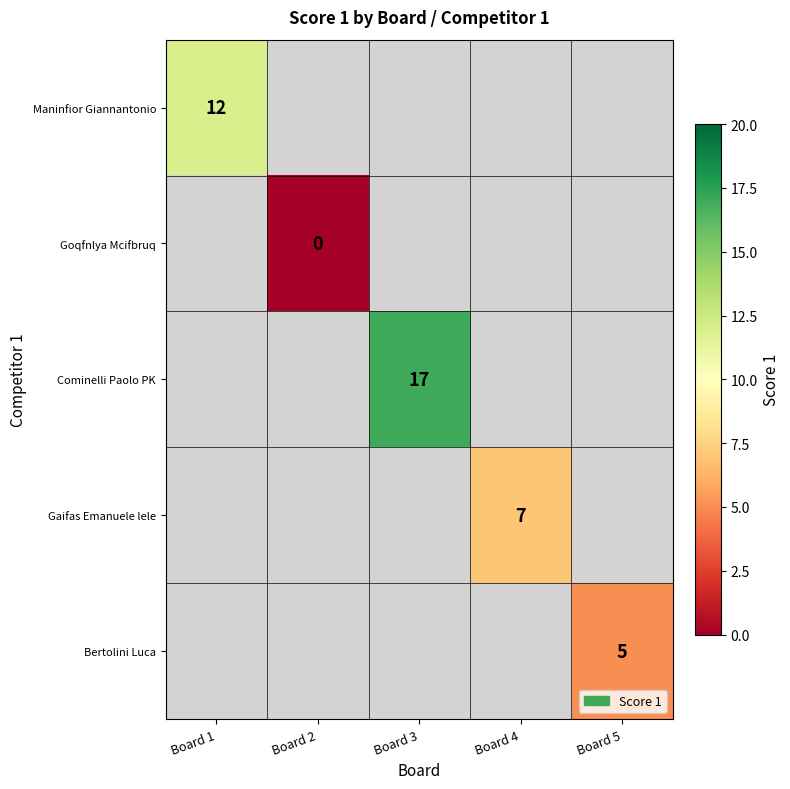

True or false: Bertolini Luca has a value of 5 at Board 5.

True